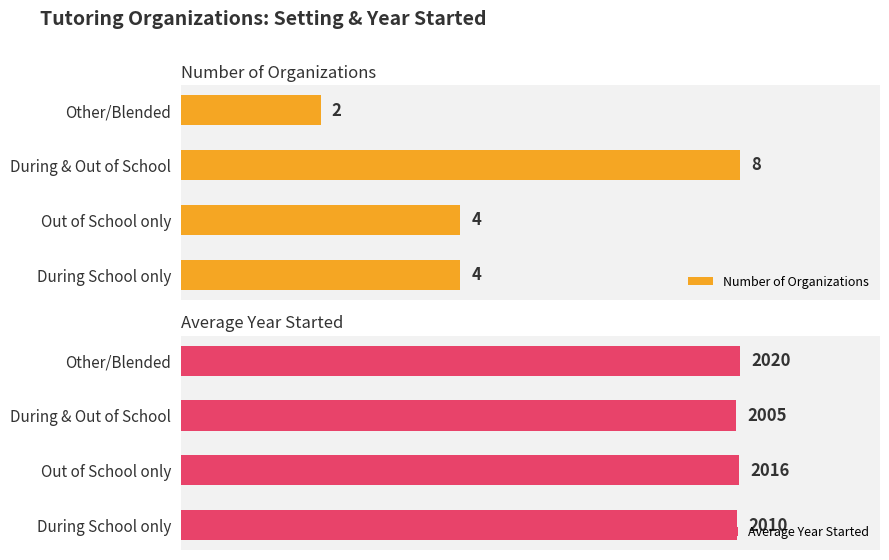

Which category has the lowest value in the Number of Organizations series?

Other/Blended